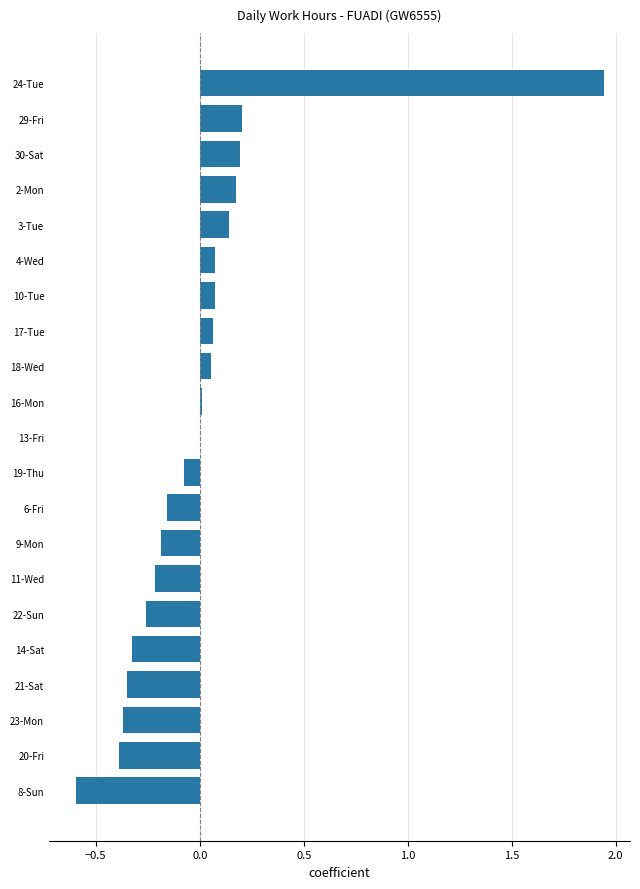

The value at 3-Tue is 0.0. True or false?

False